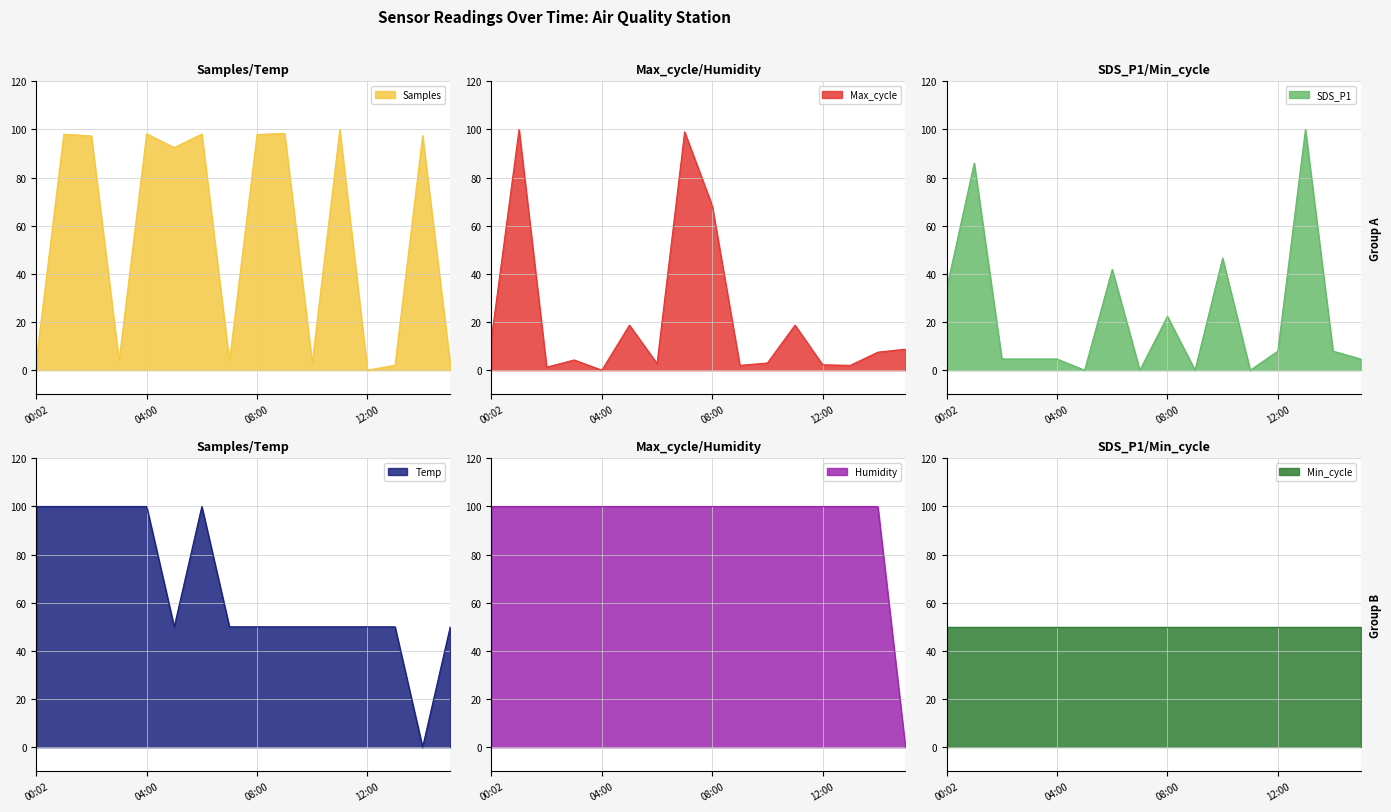

True or false: Humidity and Samples cross at least once.

True